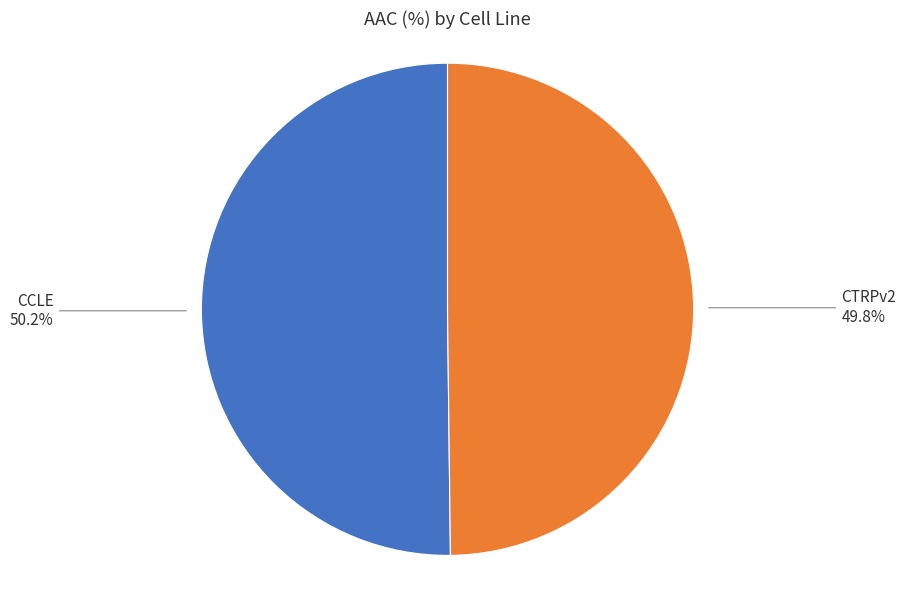

Is there any slice that represents more than half of the pie?

Yes